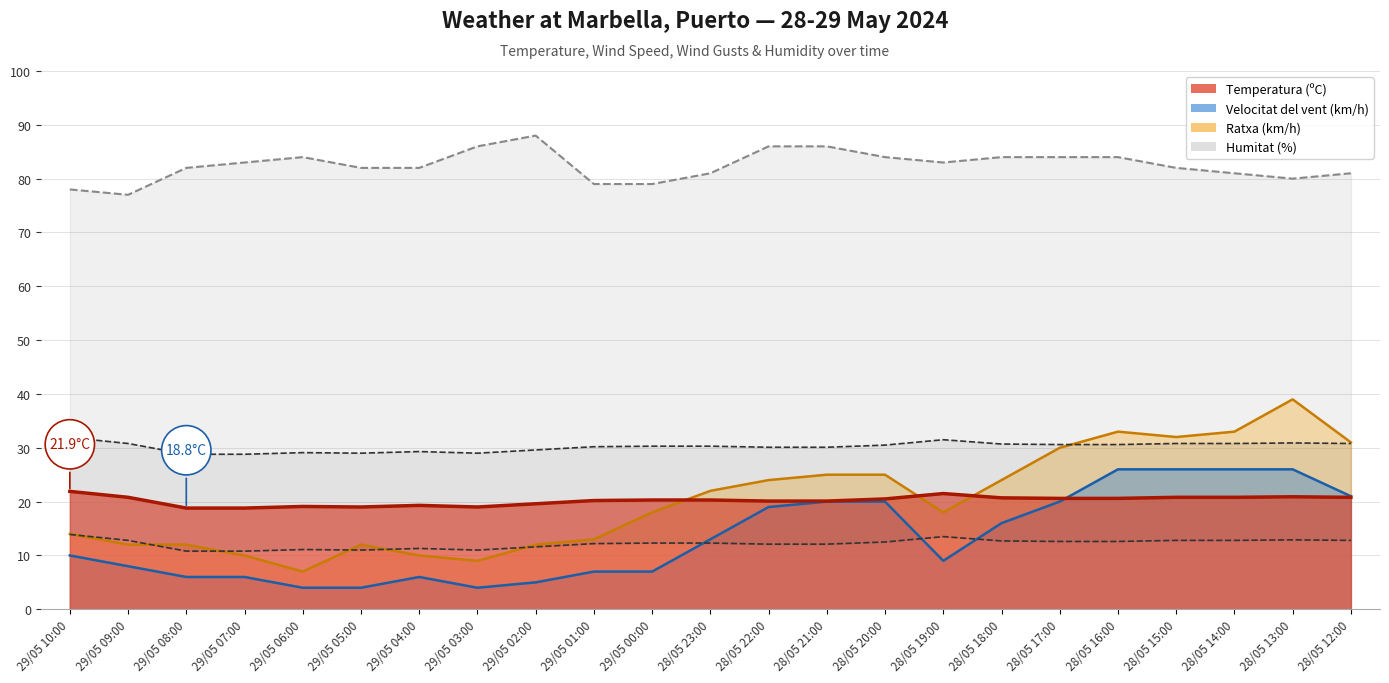

Which series ends up on top after the final intersection of Ratxa (km/h) and Temperatura (ºC)?

Ratxa (km/h)